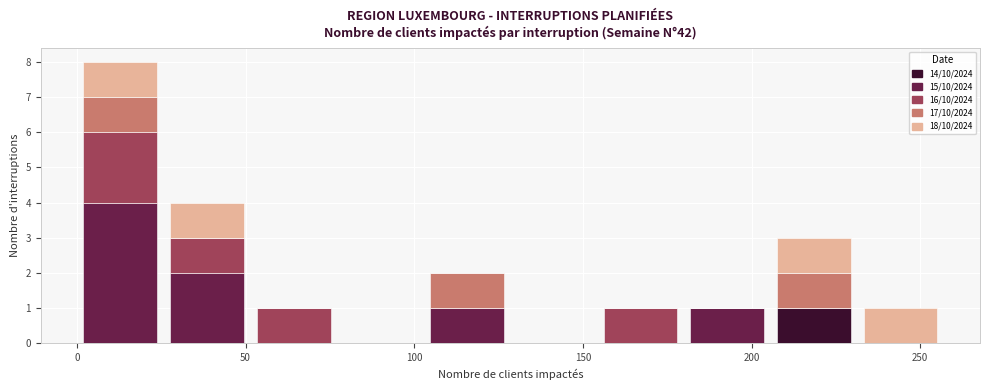

Reading left to right, list every stacked bar in this chart as the range it spans on the x-axis followed by its total height. Neither the bar edges nor the heights are printed on the chart, so give them approximately, as read against the axes.

0 to 25: 8
25 to 50: 4
50 to 75: 1
75 to 105: 0
105 to 130: 2
130 to 155: 0
155 to 180: 1
180 to 205: 1
205 to 230: 3
230 to 255: 1